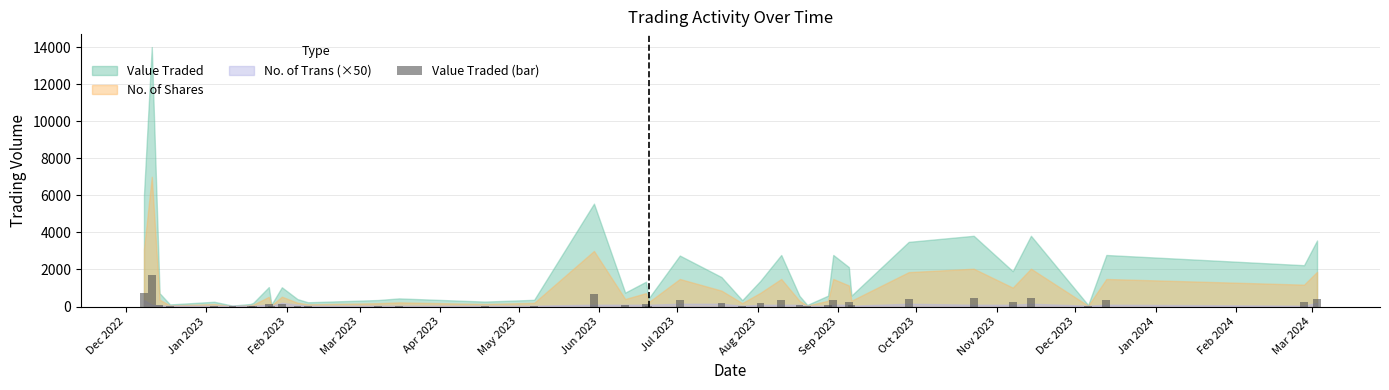

What is the maximum value shown in the chart?

1680.0